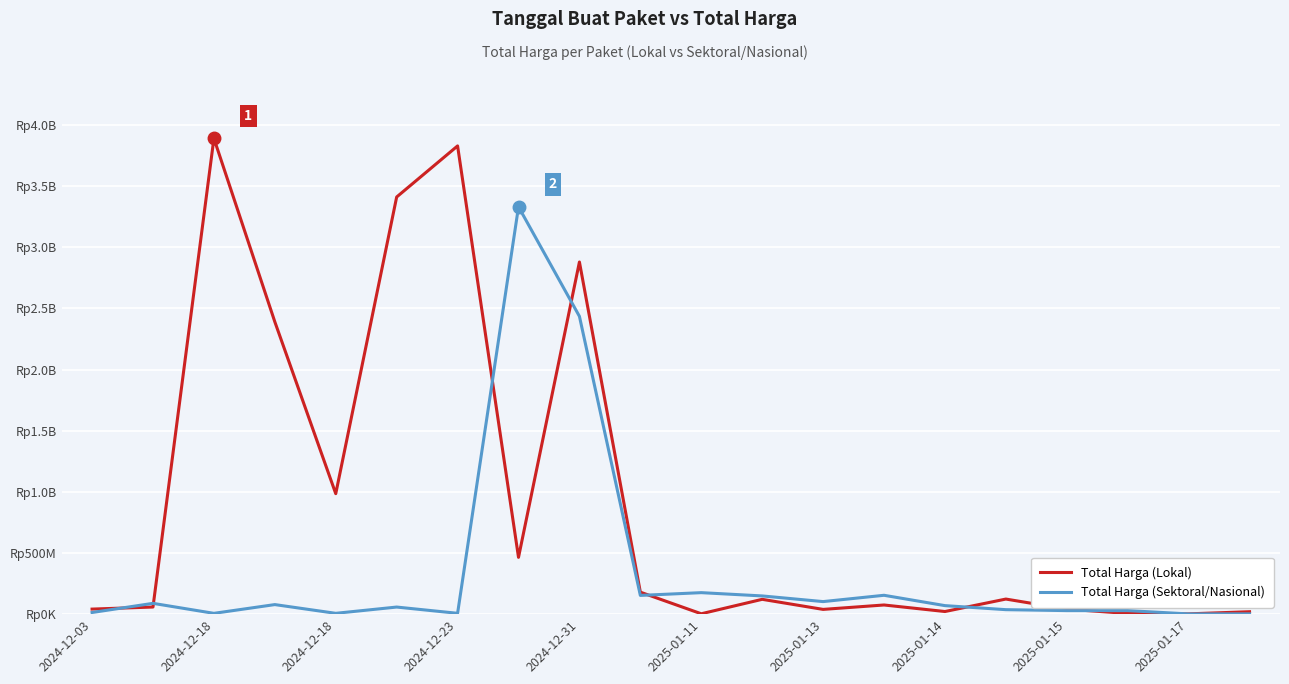

Does the chart have visible grid lines?

Yes